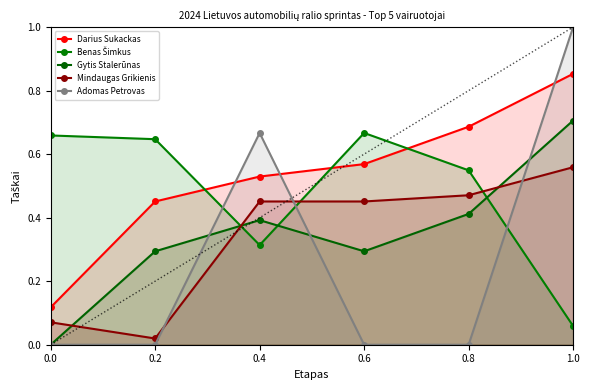

How many times do Darius Sukackas and Adomas Petrovas cross each other?

3